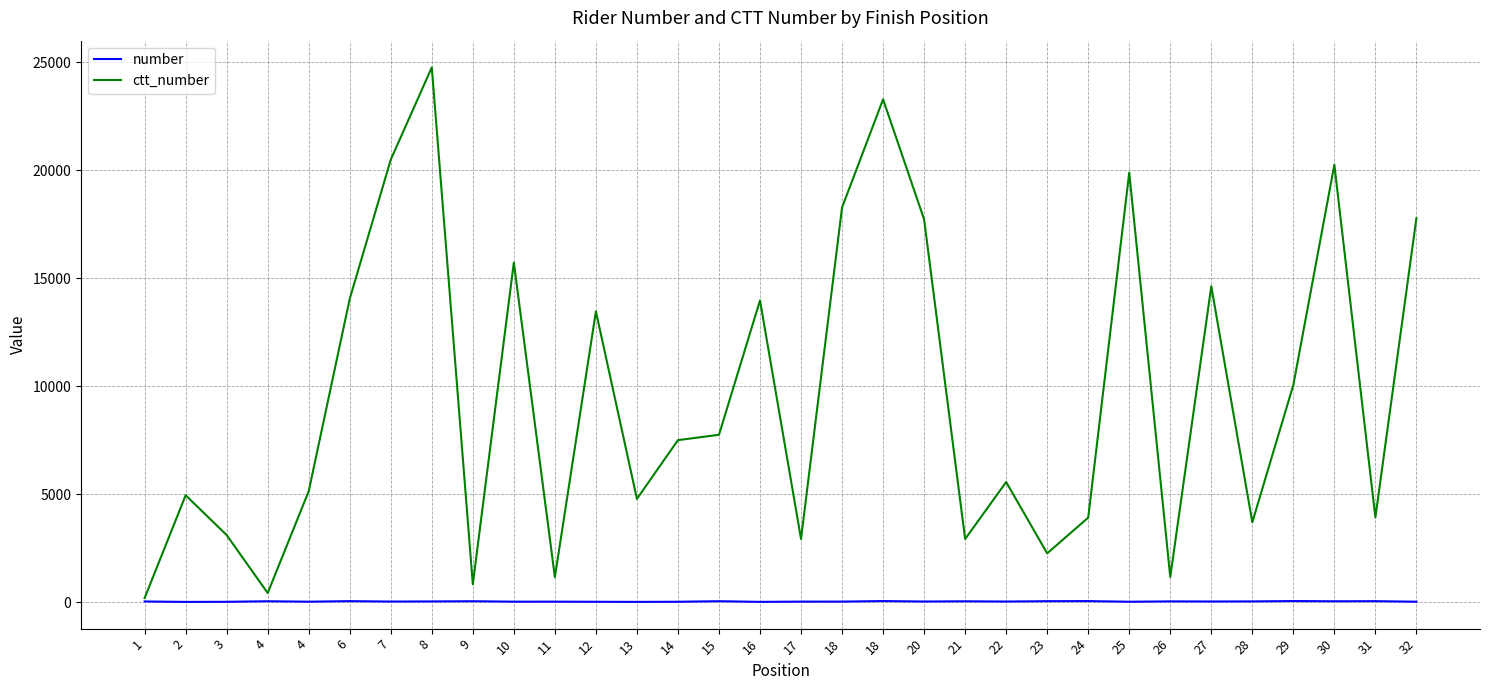

What is the value of the number point at the 1st from the left?

40